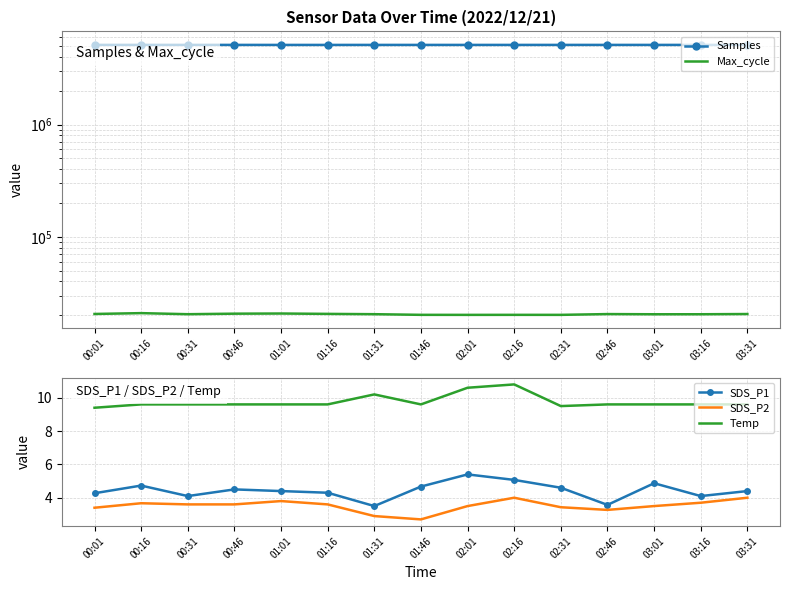

What is the greatest value displayed?

5120093.0